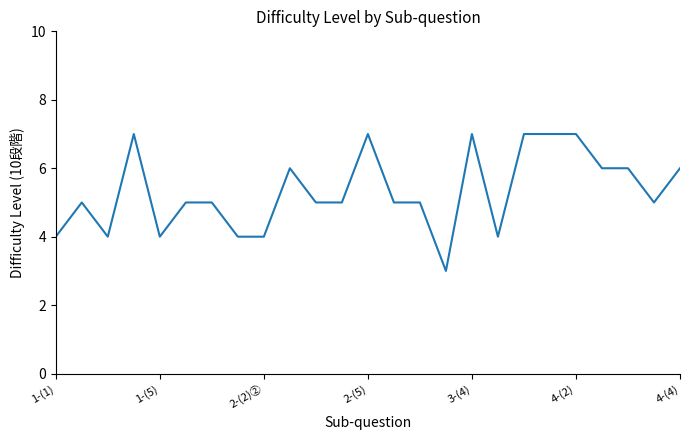

Does the chart have visible grid lines?

No